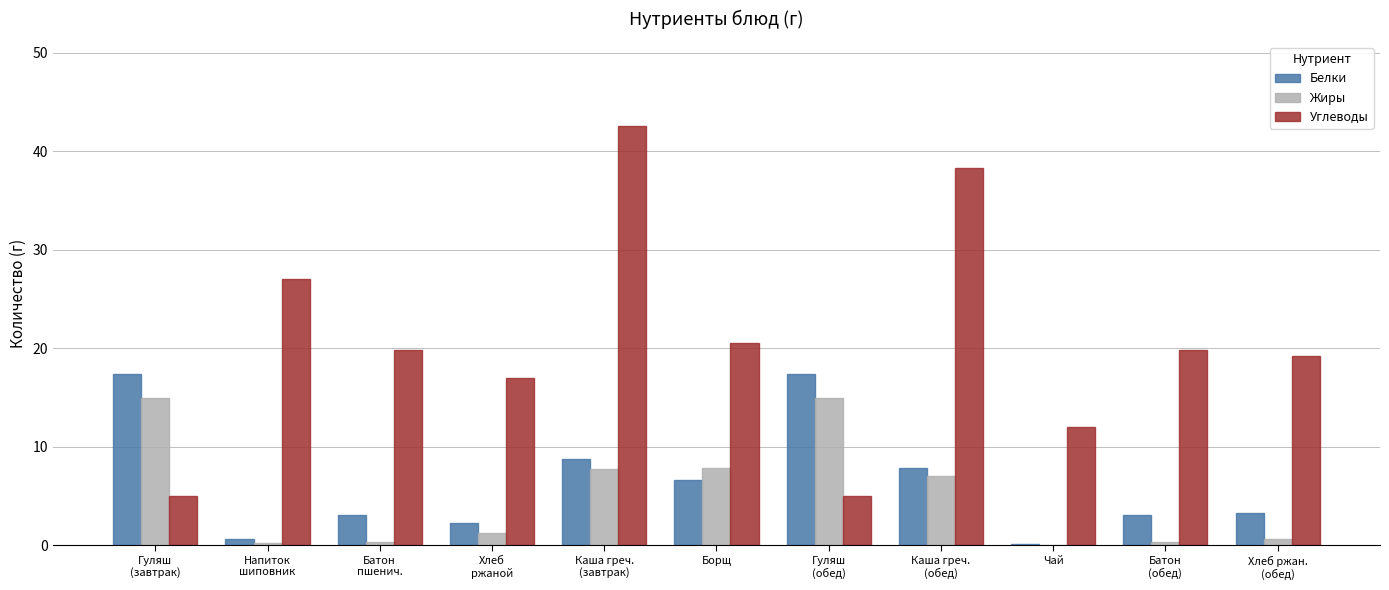

Count the number of categories in the chart.

11